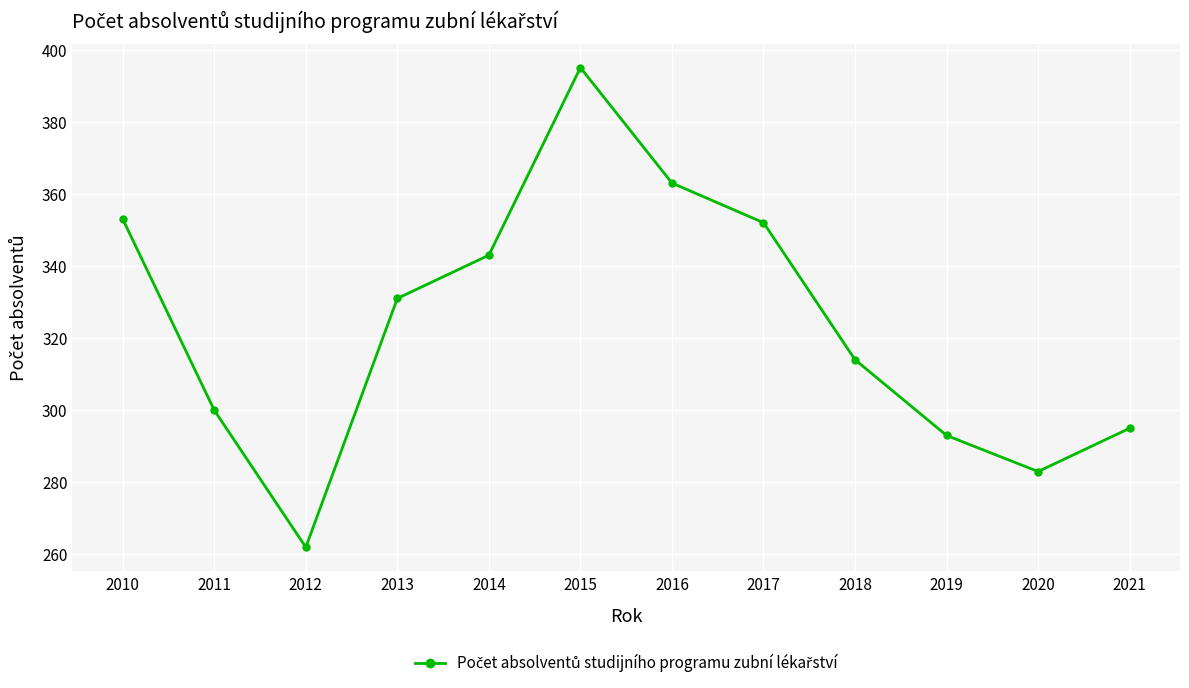

How many lines are shown in the chart?

1